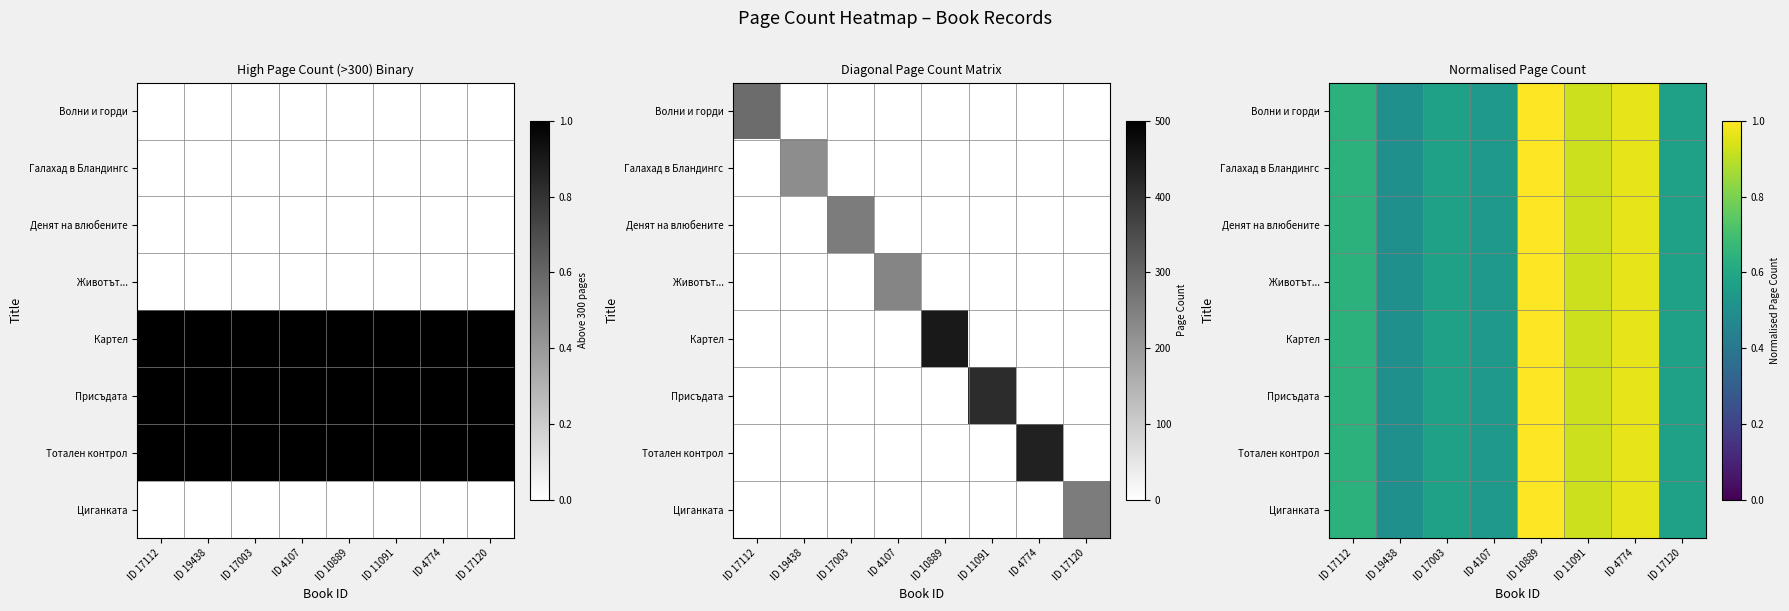

Is the value of Животът... at ID 11091 greater than the value of Денят на влюбените at ID 4107?

Yes